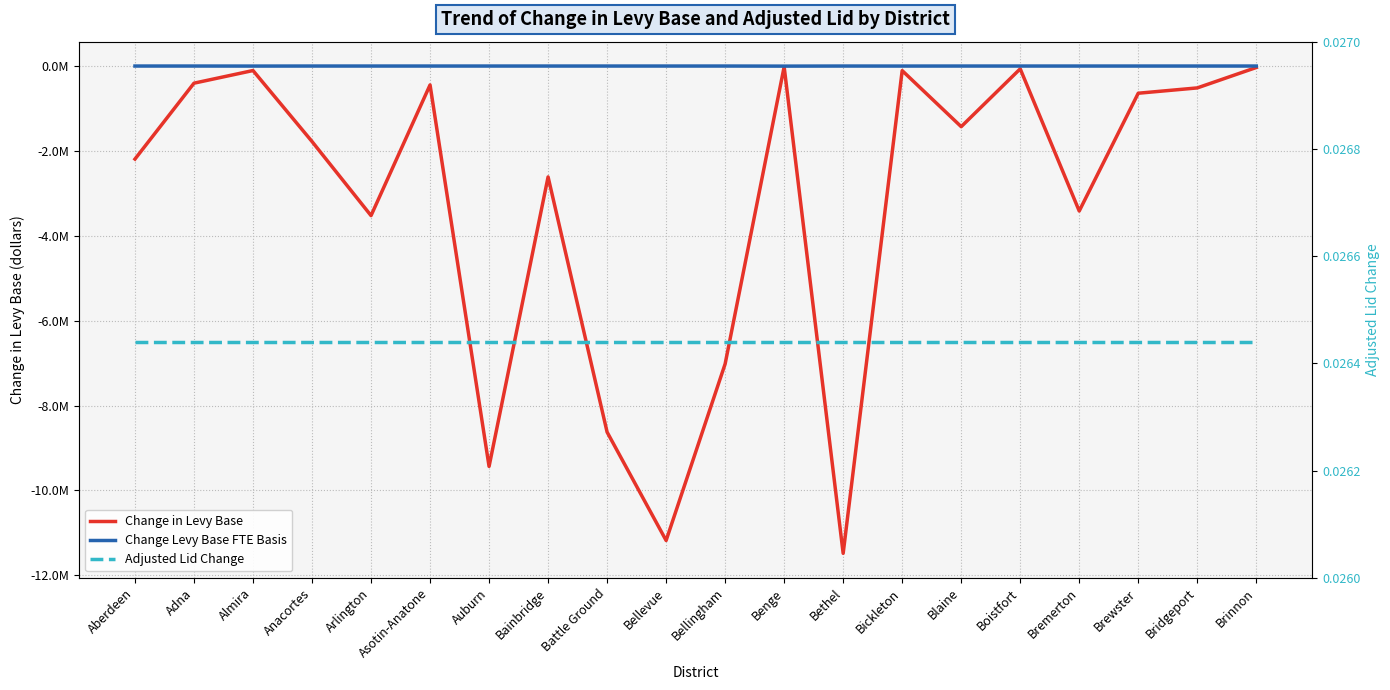

What is the highest value of the Change in Levy Base series?

-18086.6